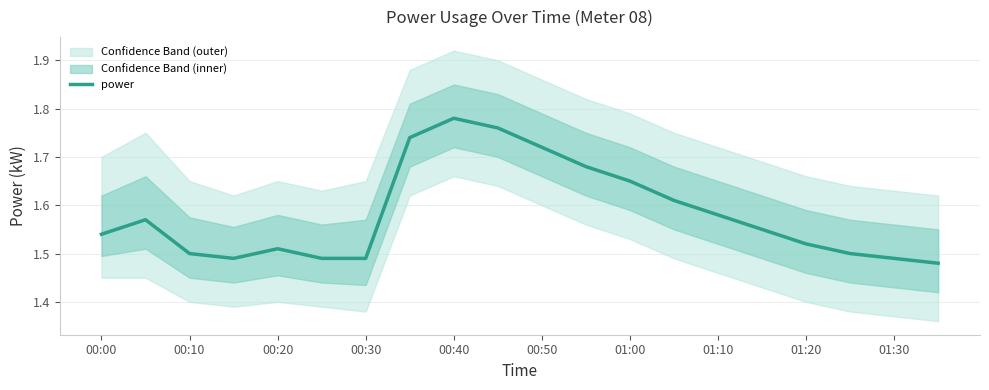

The power series shows 0.6 at 00:50. True or false?

False